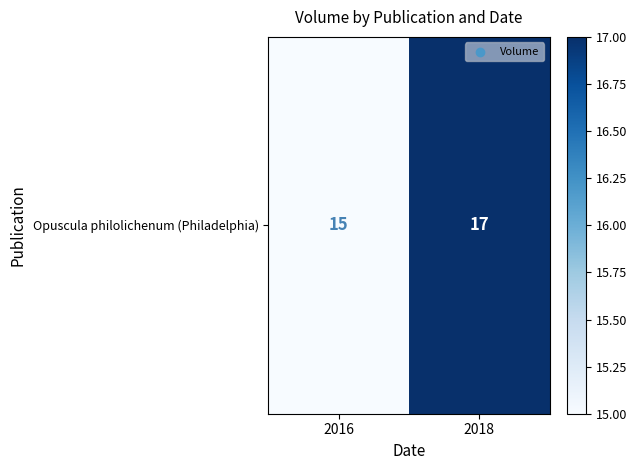

What is the sum of all values?

32